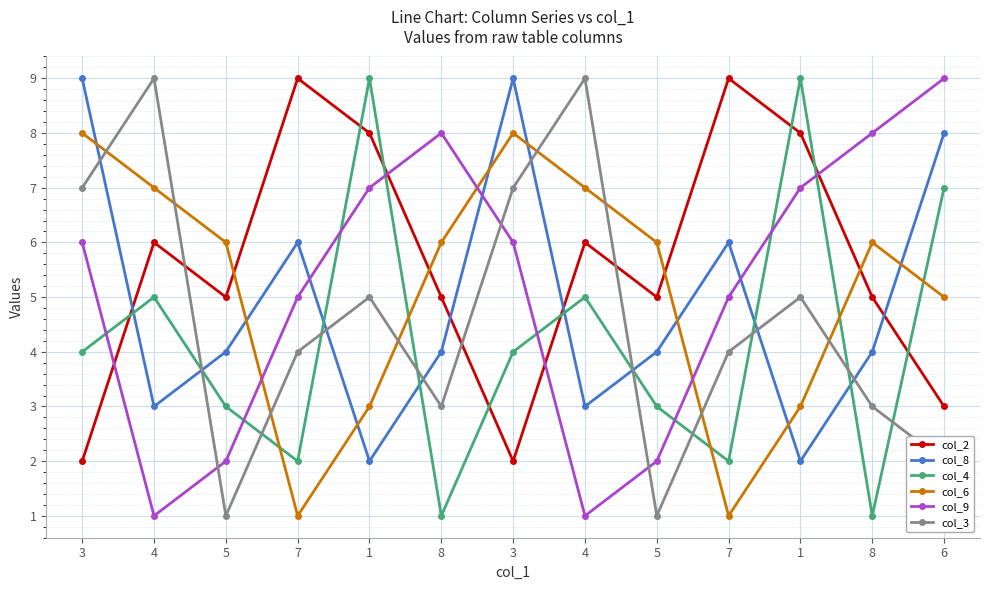

What are all the series names shown in the legend?

col_2, col_8, col_4, col_6, col_9, col_3